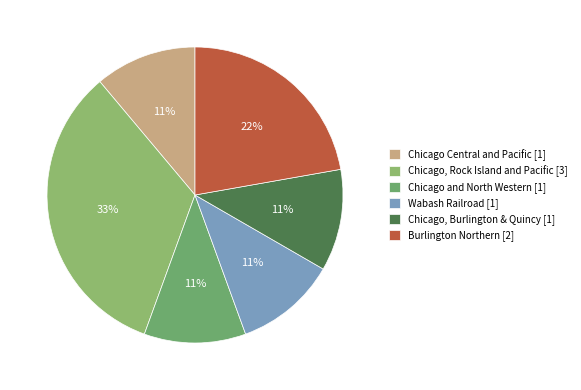

What is the change in value from Chicago, Rock Island and Pacific to Chicago, Burlington & Quincy?

-2